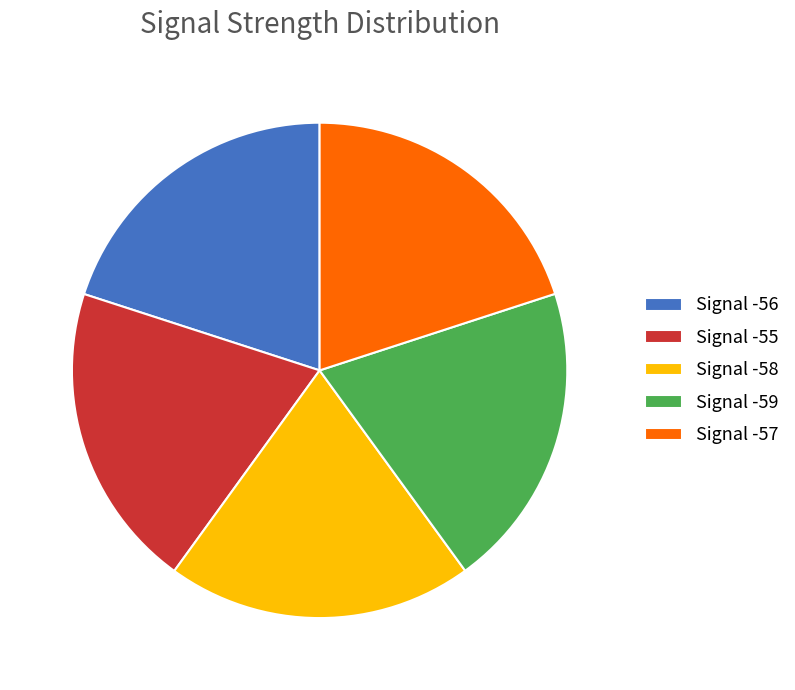

True or false: Signal -57 accounts for 20% of the total.

True